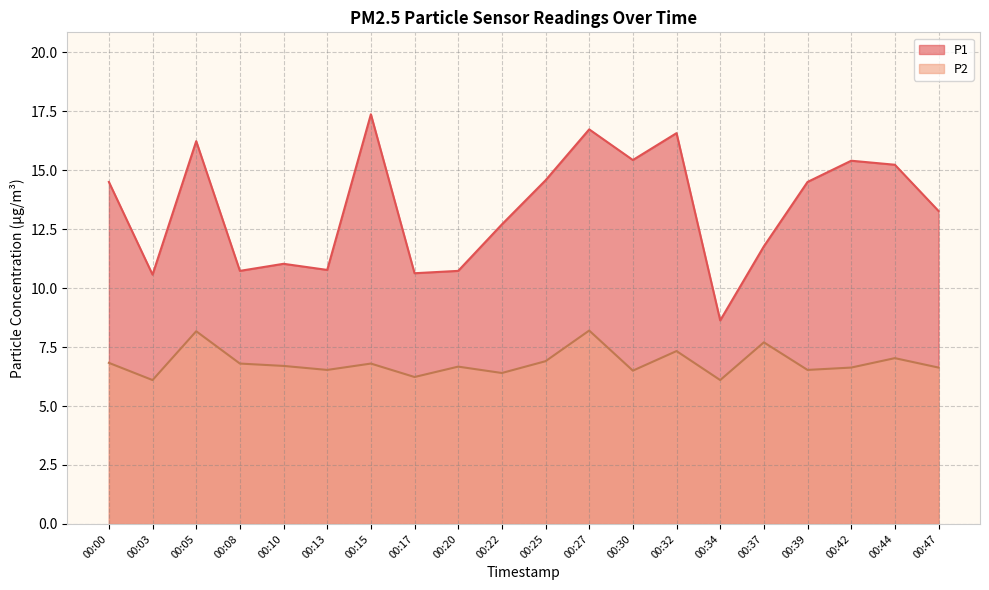

How many lines are shown in the chart?

2